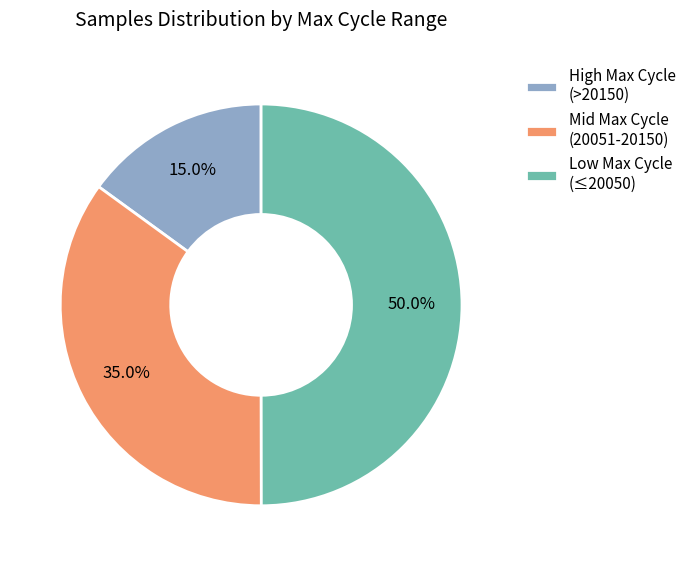

Rank the categories by value from lowest to highest.

High Max Cycle (>20150), Mid Max Cycle (20051-20150), Low Max Cycle (≤20050)